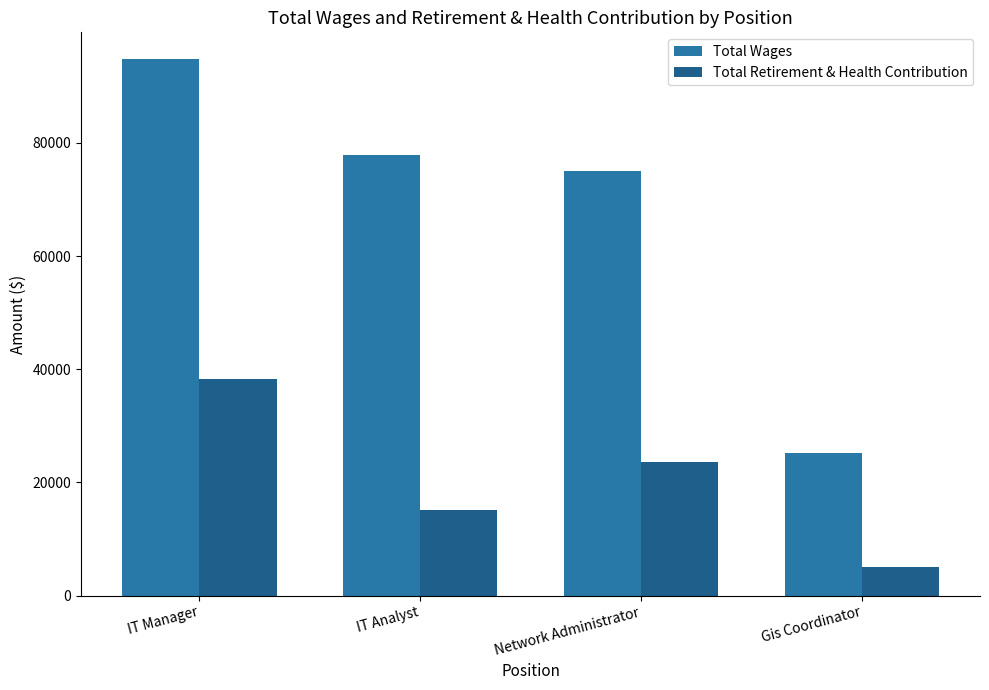

What is the sum of all Total Retirement & Health Contribution values?

82036